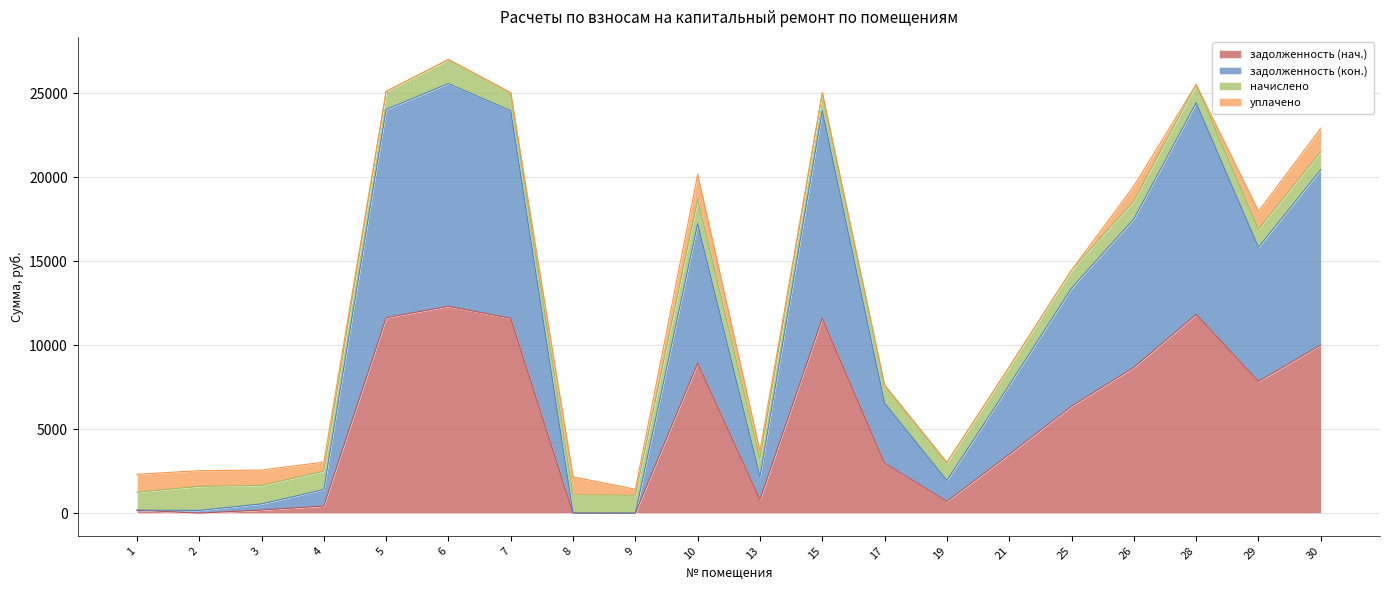

Is it true that задолженность (кон.) equals 93.7 at 2?

False